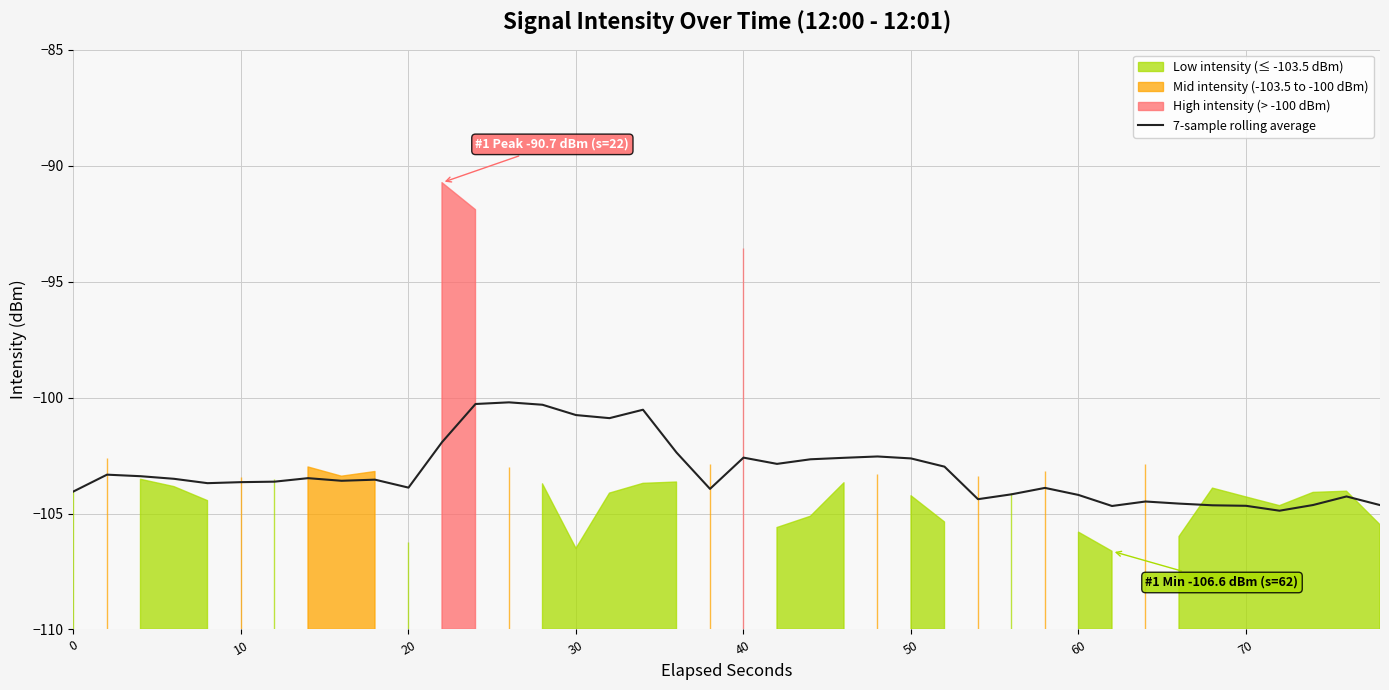

What is the greatest value displayed?

-100.2